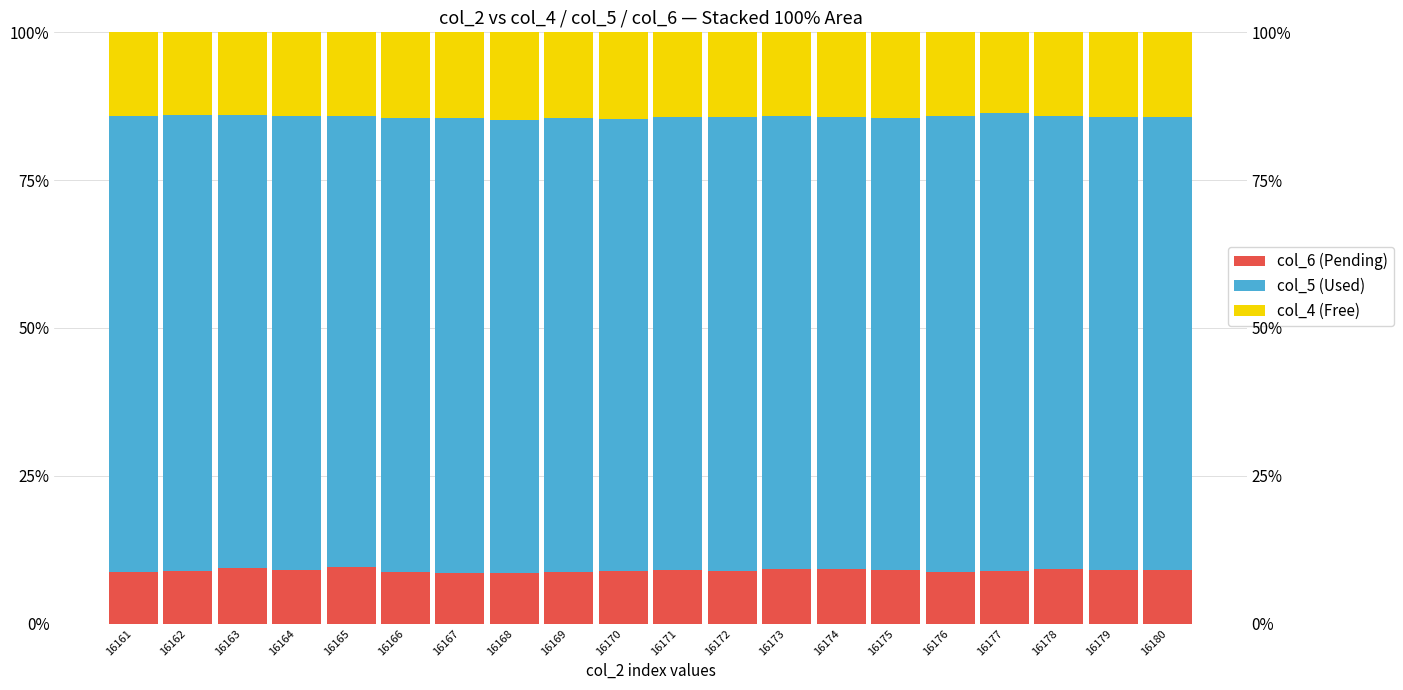

How many series are shown in this chart?

3